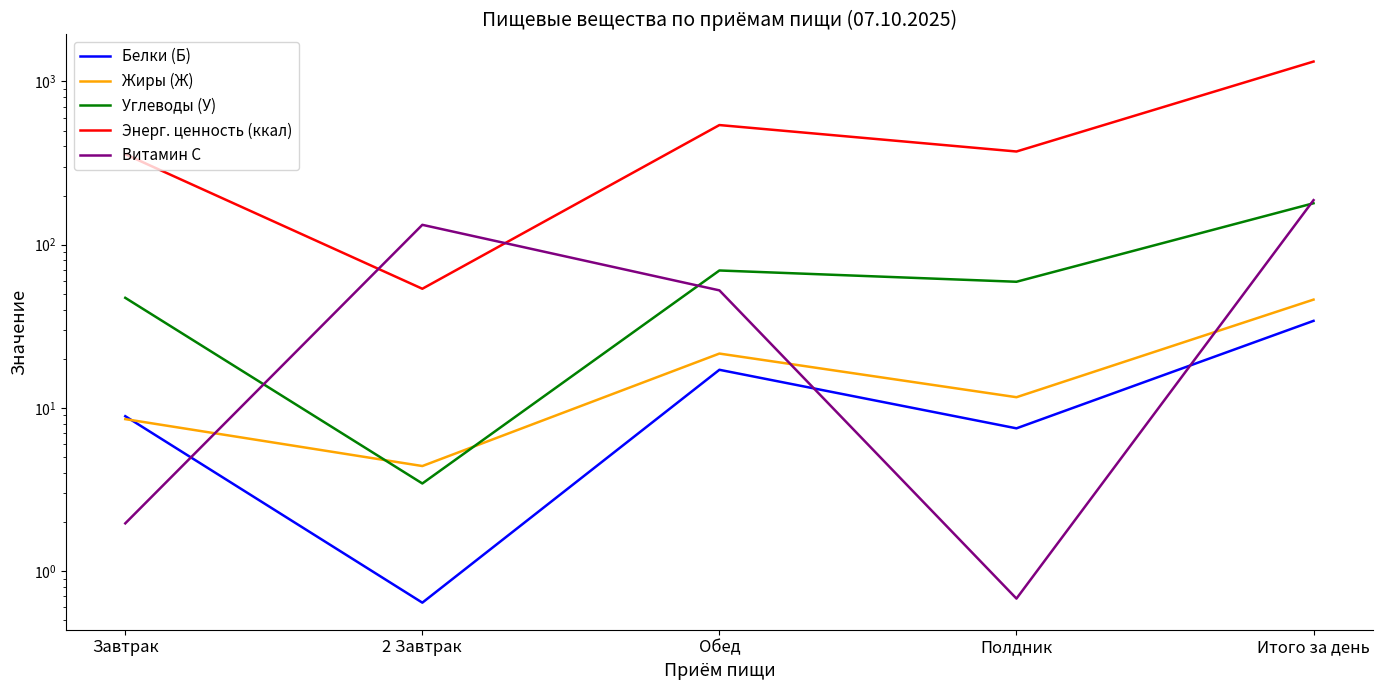

How many lines are shown in the chart?

5